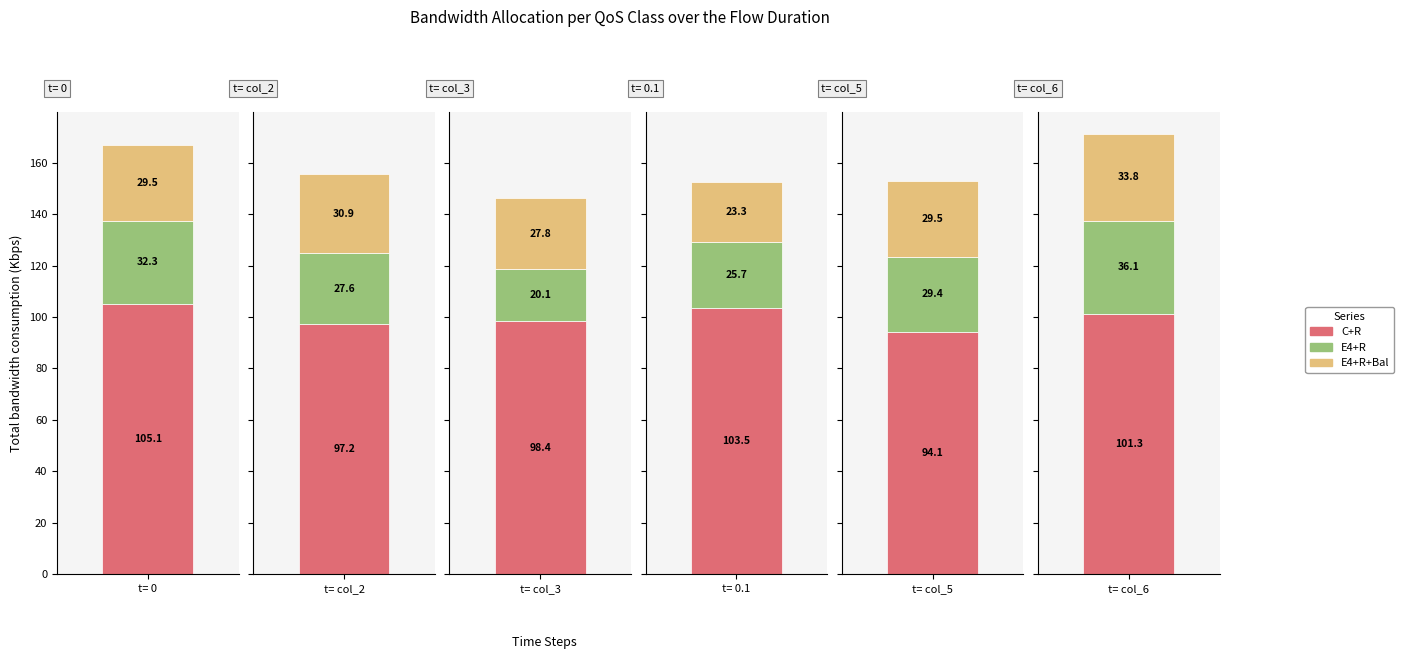

True or false: E4+R has a value of 25.7 at 0.1.

True